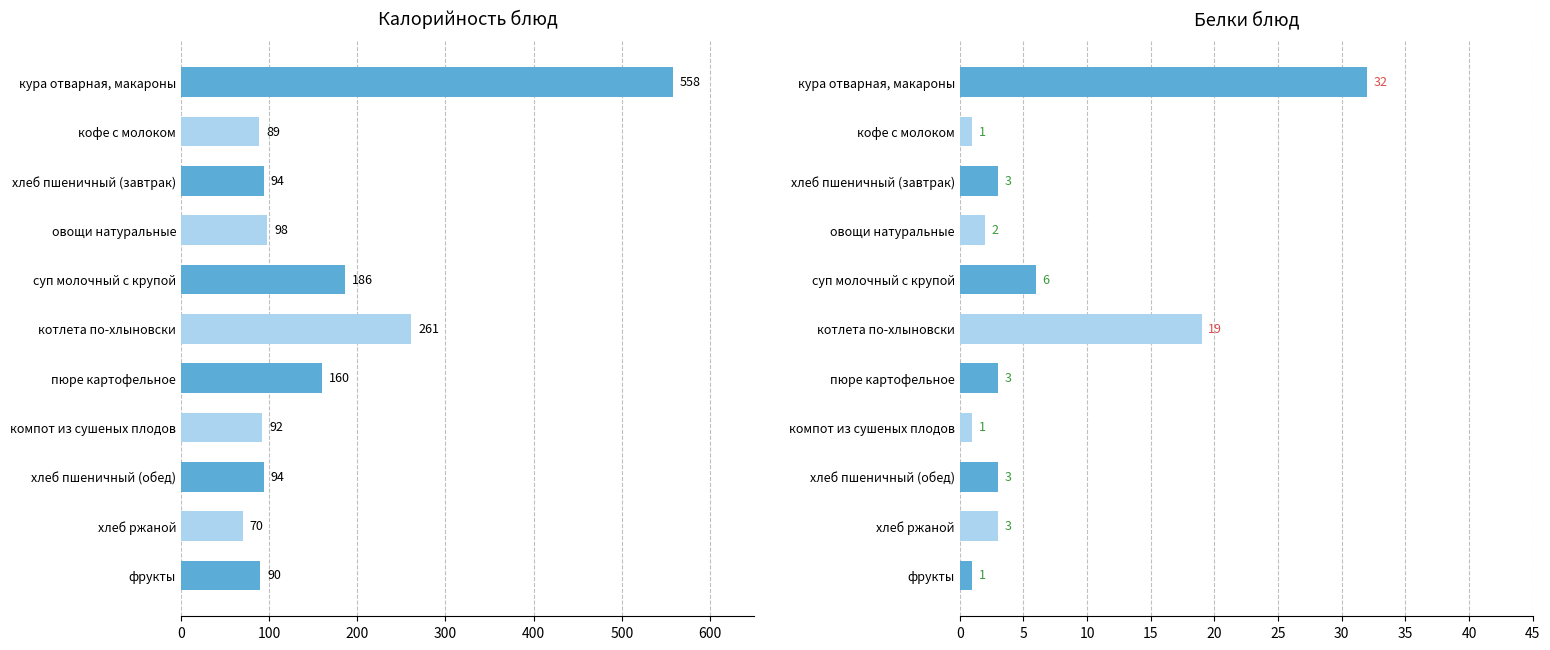

The value of Калорийность at овощи натуральные is 164. True or false?

False